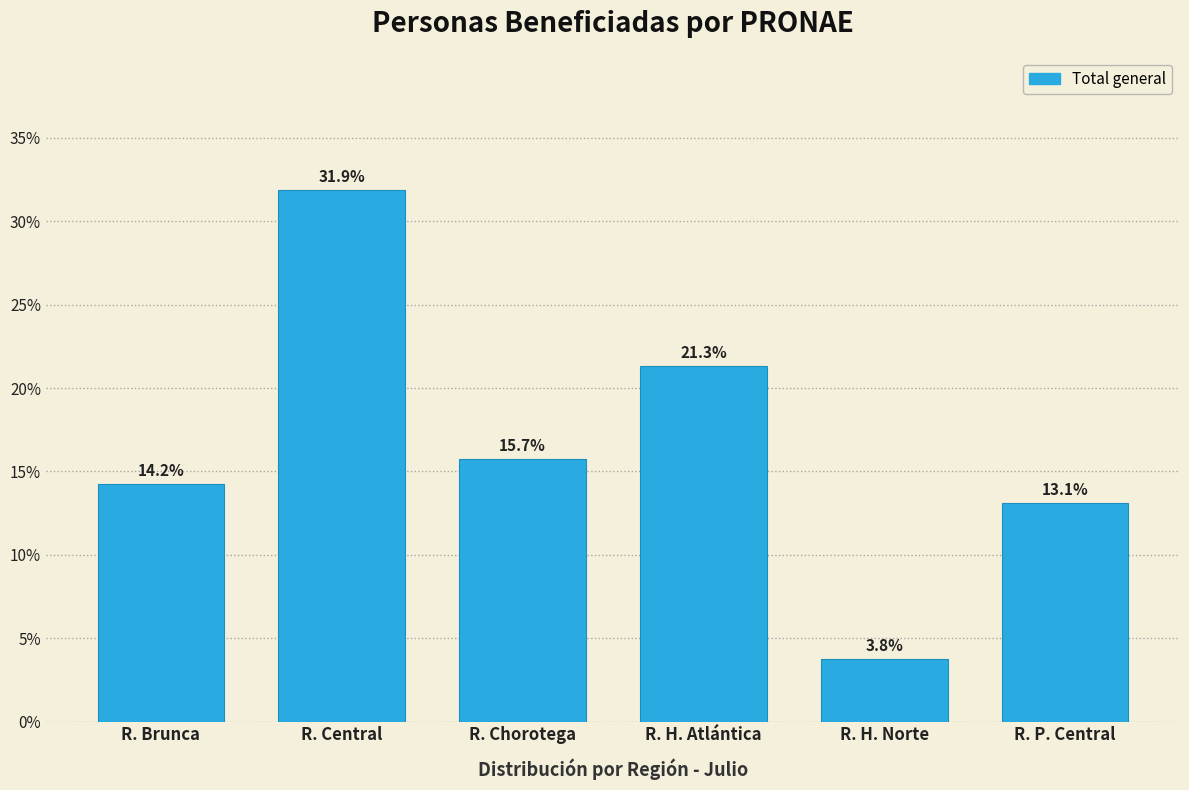

Reading left to right, list all the values displayed in this chart.

14.2	31.9	15.7	21.3	3.8	13.1